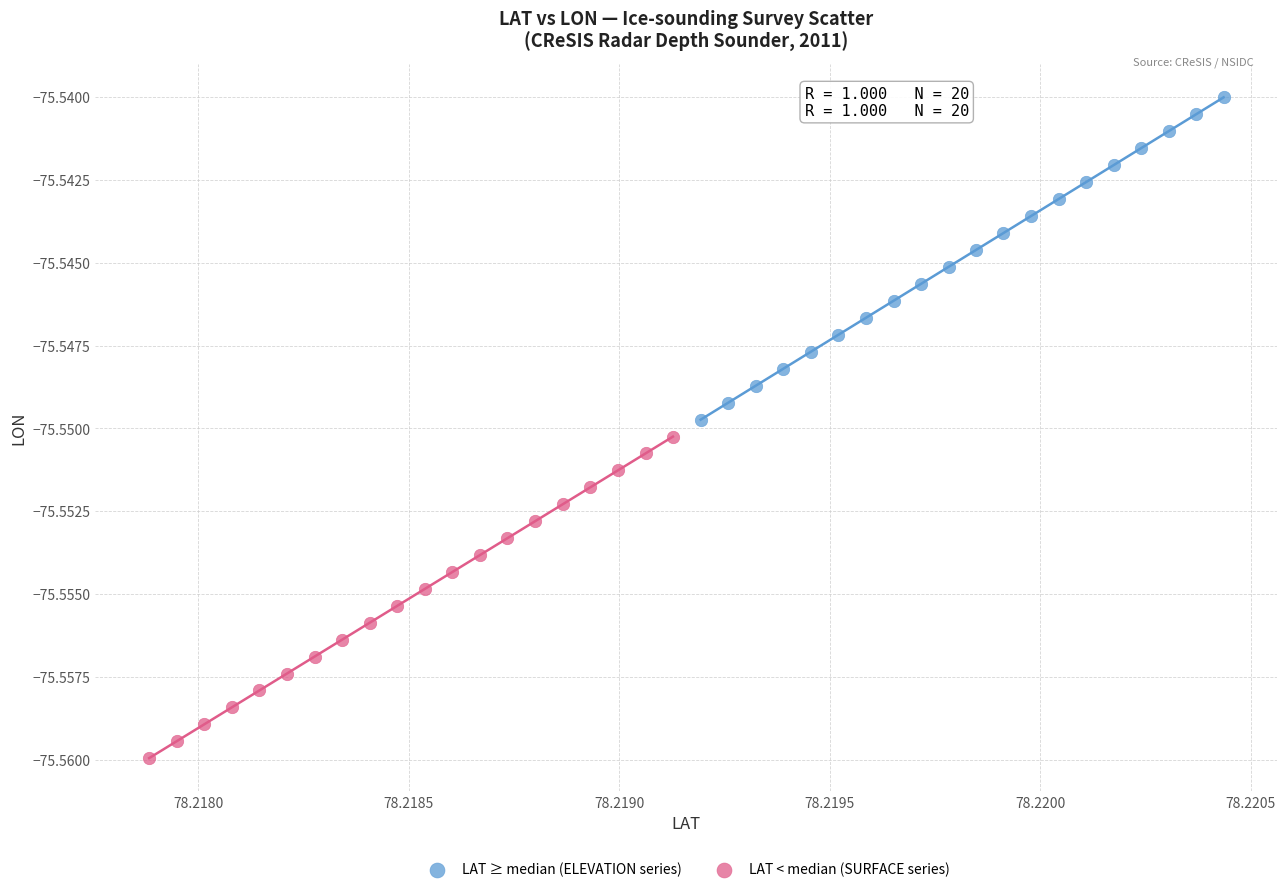

Which series has the largest Y range (max minus min)?

LAT ≥ median (ELEVATION series)